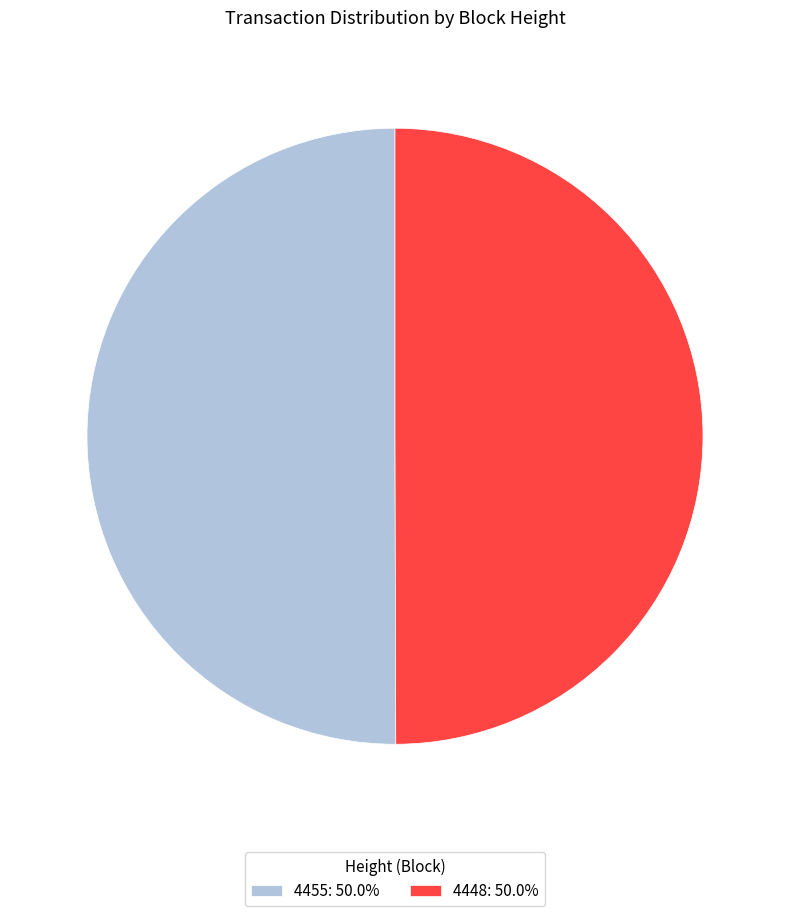

What is the ratio of the value at 4448: 50.0% to the value at 4455: 50.0%?

1.0